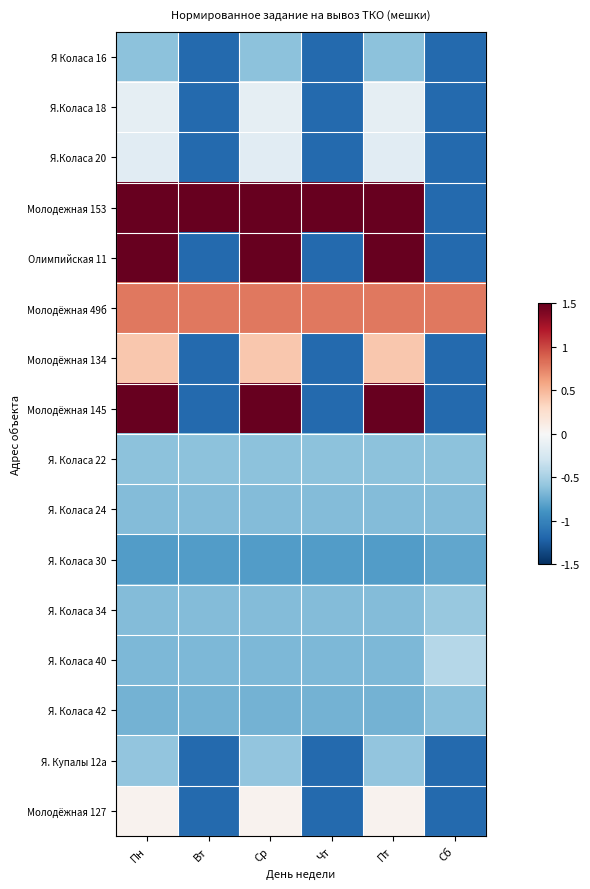

At how many categories does at least one series exceed 0?

6